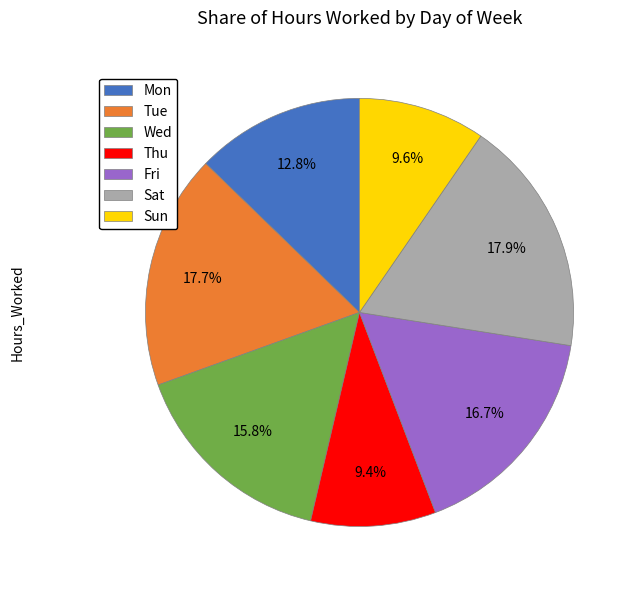

How much of the chart is everything except Sat?

82.1%